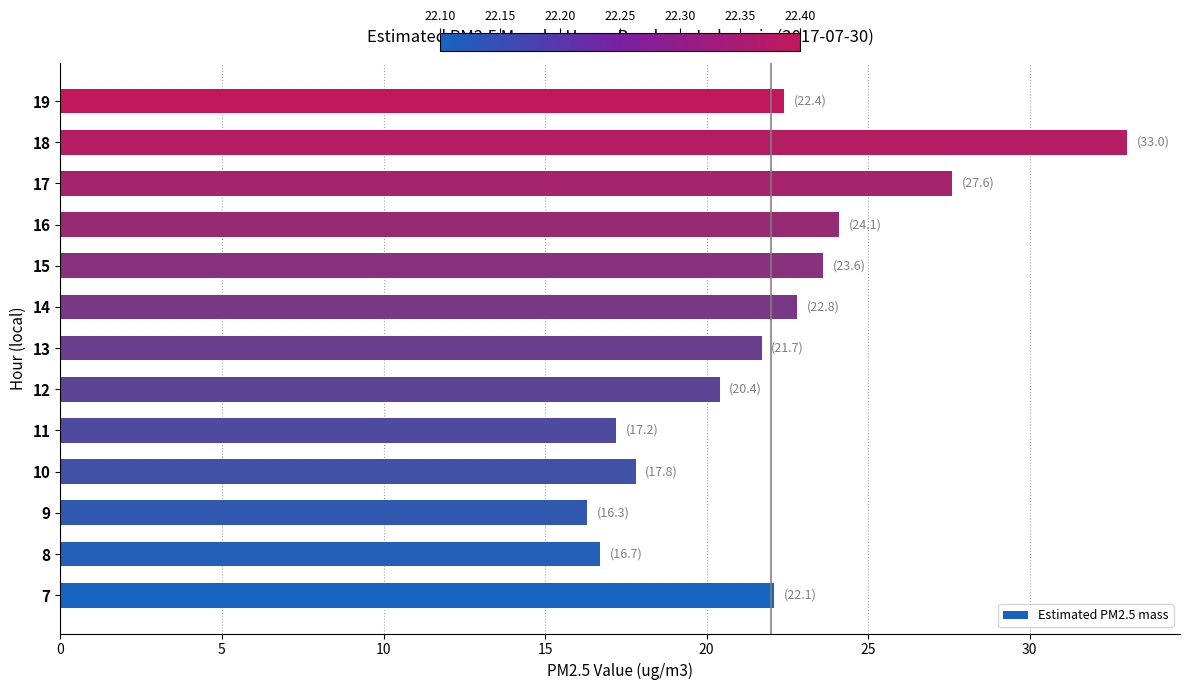

List the labels in order of value, largest first.

18, 17, 16, 15, 14, 19, 7, 13, 12, 10, 11, 8, 9